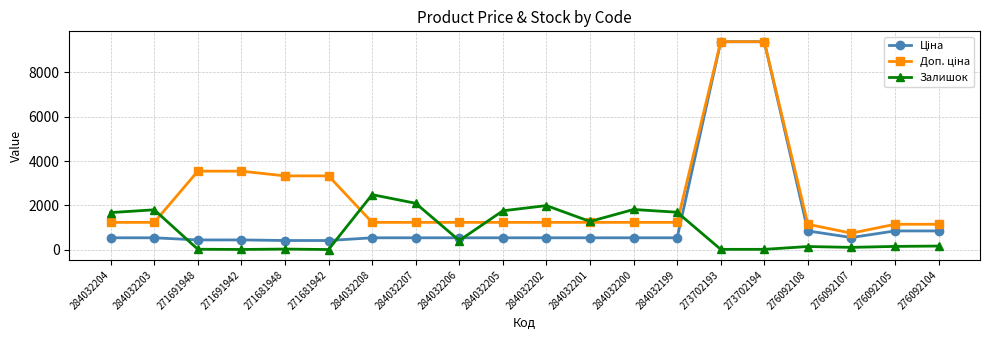

How many values in the Залишок series are below 417?

10